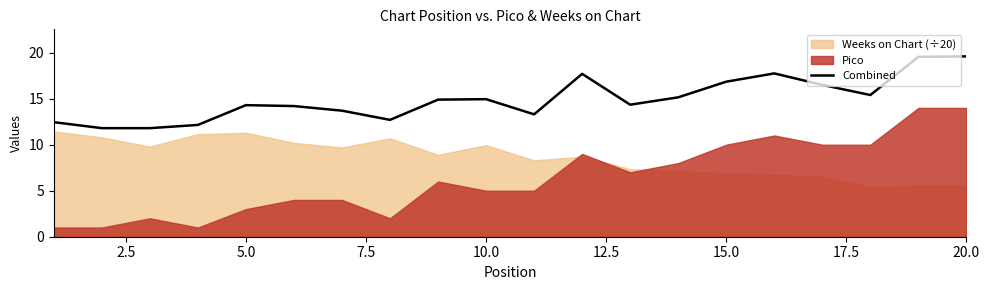

What is the difference between the maximum and minimum values?

7.8